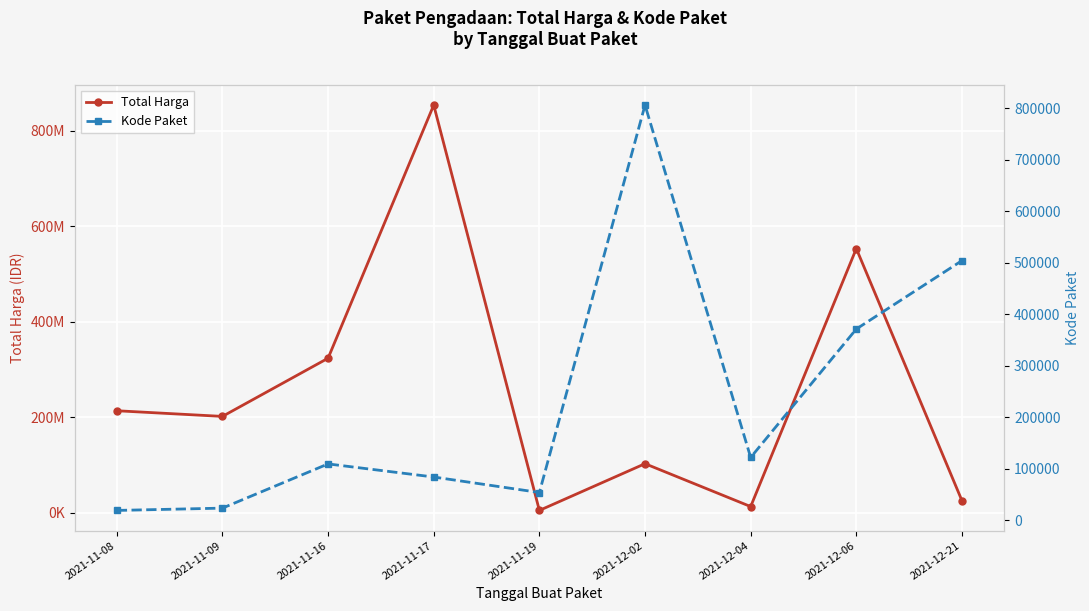

How many values in the Total Harga series are below 202000000?

4